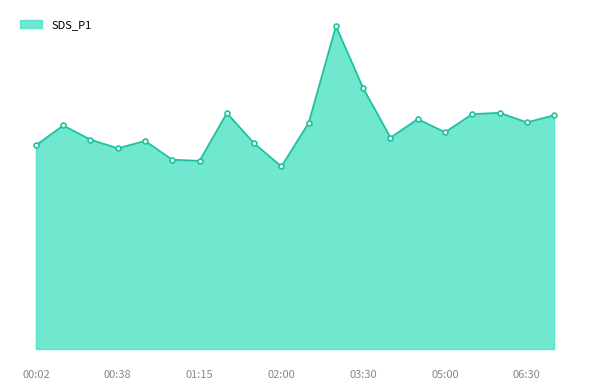

What is the difference between the maximum and minimum values?

10.5